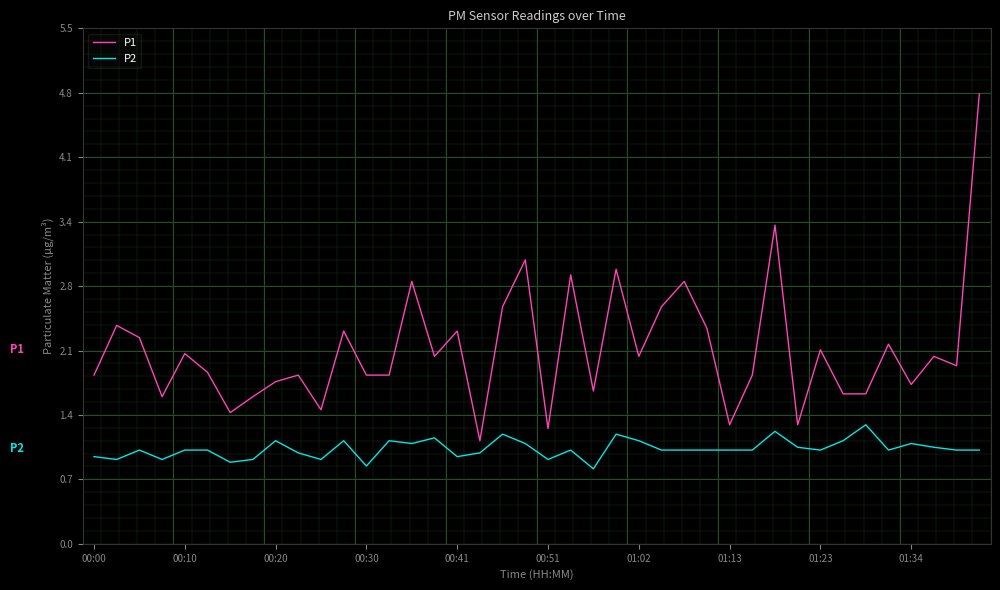

What is the maximum value shown in the chart?

4.8